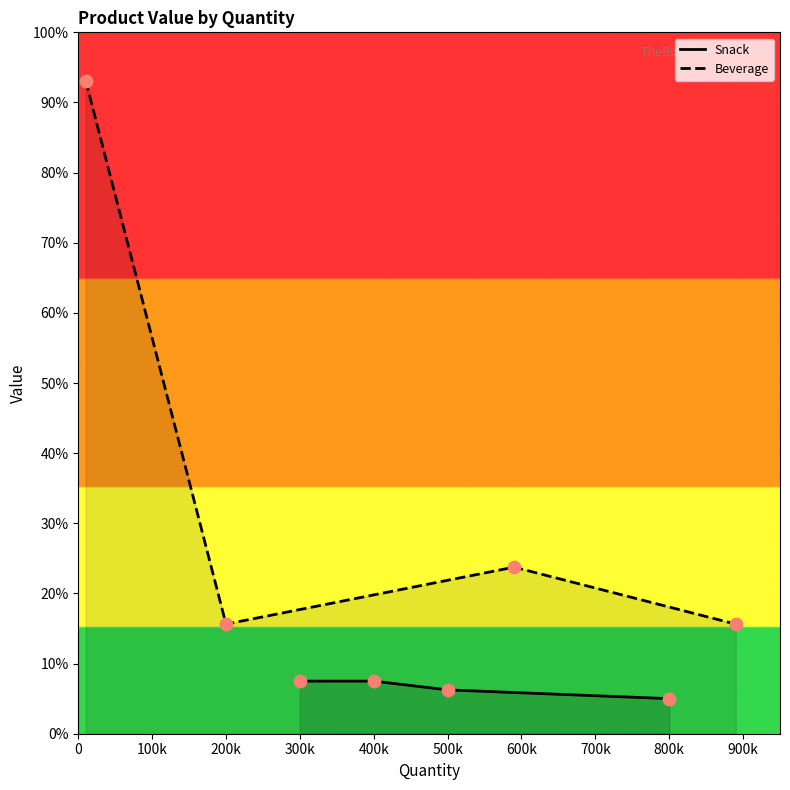

Is the value of Snack at 100k greater than the value of Beverage at 0?

No